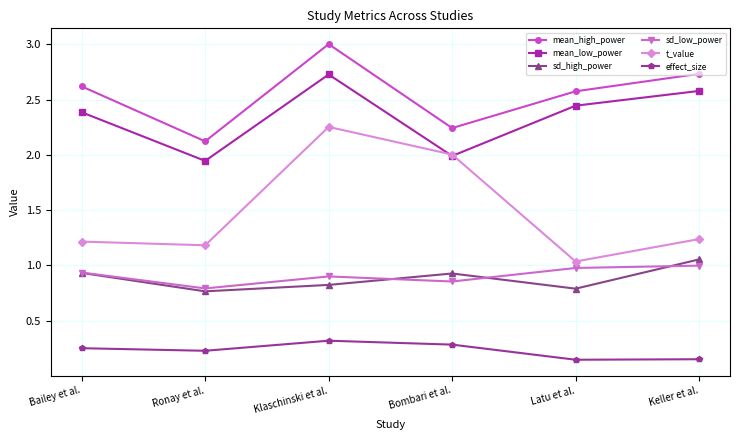

Is it true that effect_size equals 0.1 at Bailey et al.?

False